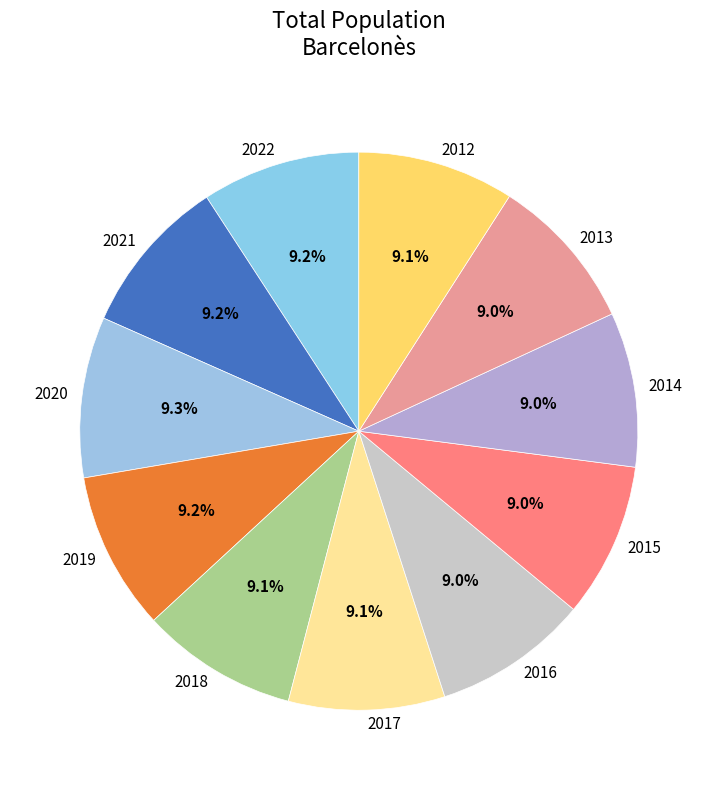

Do 2016 and 2019 together represent more than half of the pie?

No